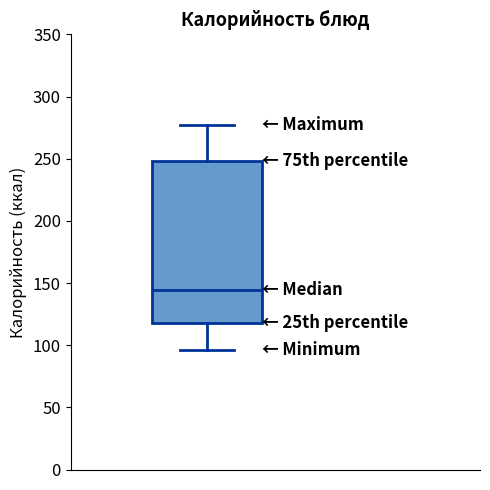

Read this box plot against the y-axis: the position of the median line, the range covered by the box, and the ends of both whiskers. The values are not printed on the chart, so give them approximately, as read against the axis.

median 145, box 120 to 250, whiskers 95 to 275